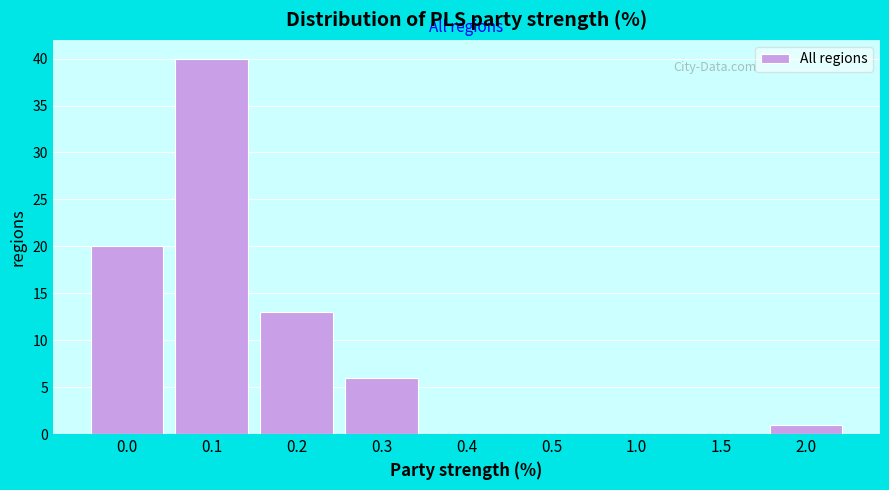

Reading right to left, transcribe all the data shown in this chart.

2.0=1	1.5=0	1.0=0	0.5=0	0.4=0	0.3=6	0.2=13	0.1=40	0.0=20